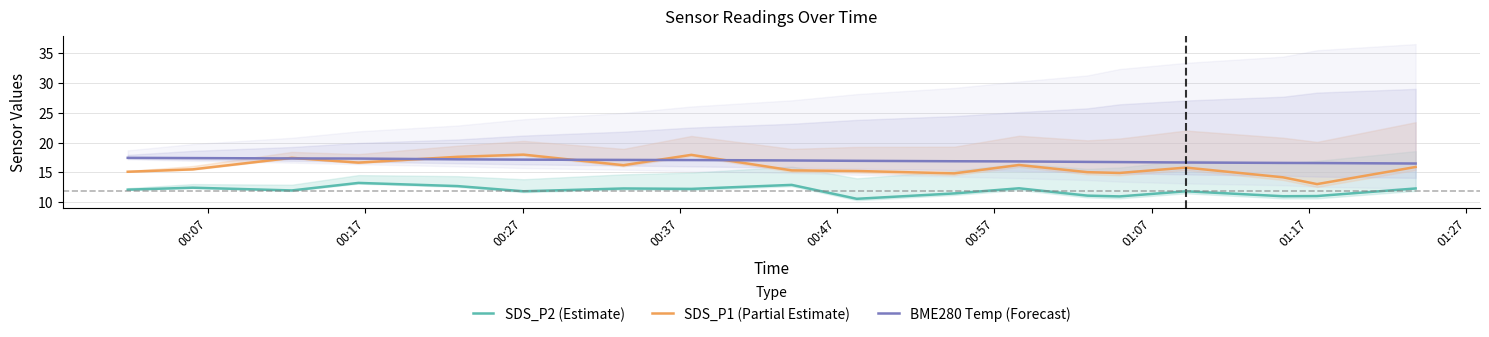

What is the maximum value for SDS_P1 (Partial Estimate)?

18.0